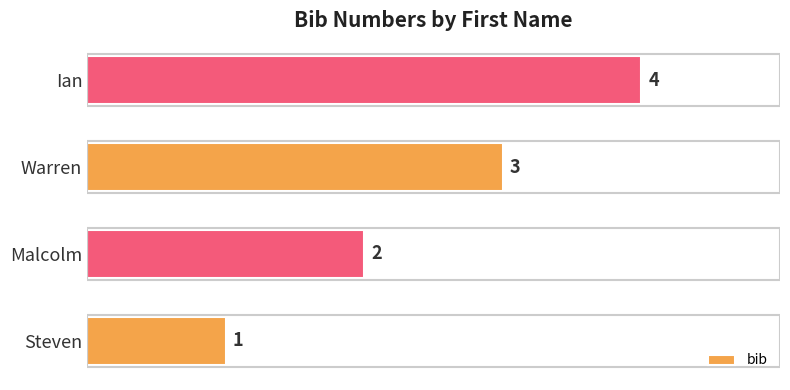

The value at Steven is 0. True or false?

False